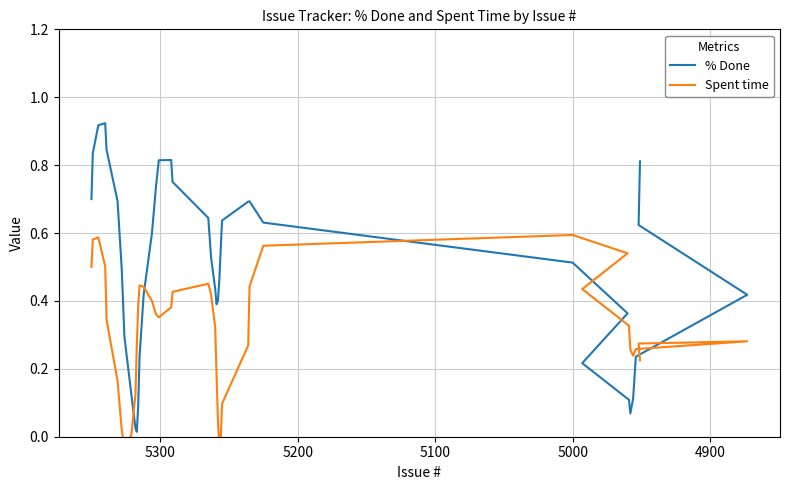

The Spent time series shows 1.0 at 4900. True or false?

False